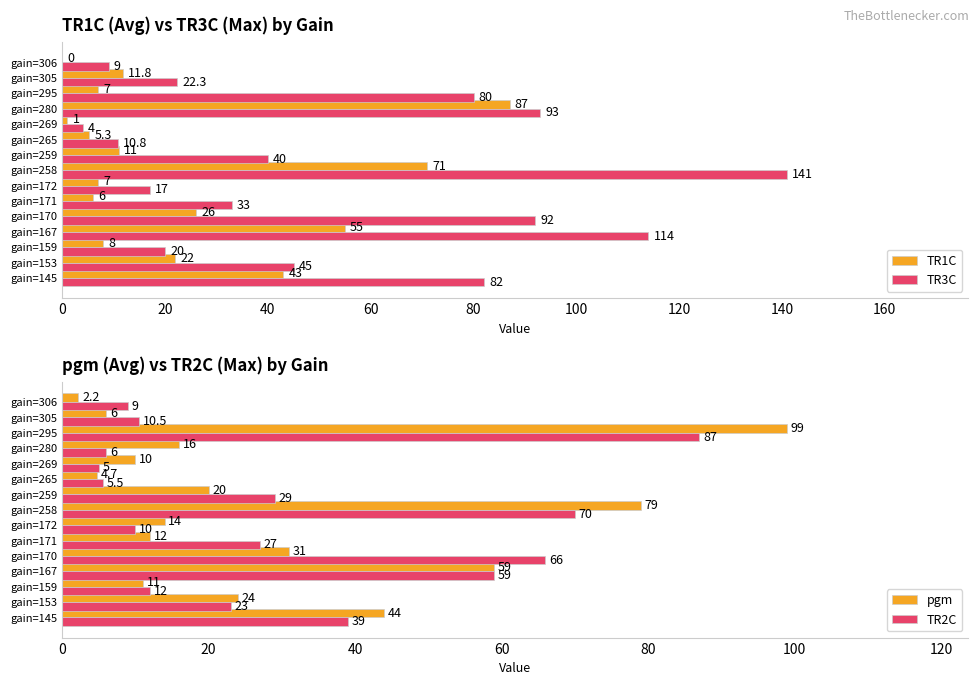

Is it true that TR1C equals 11.8 at gain=305?

True